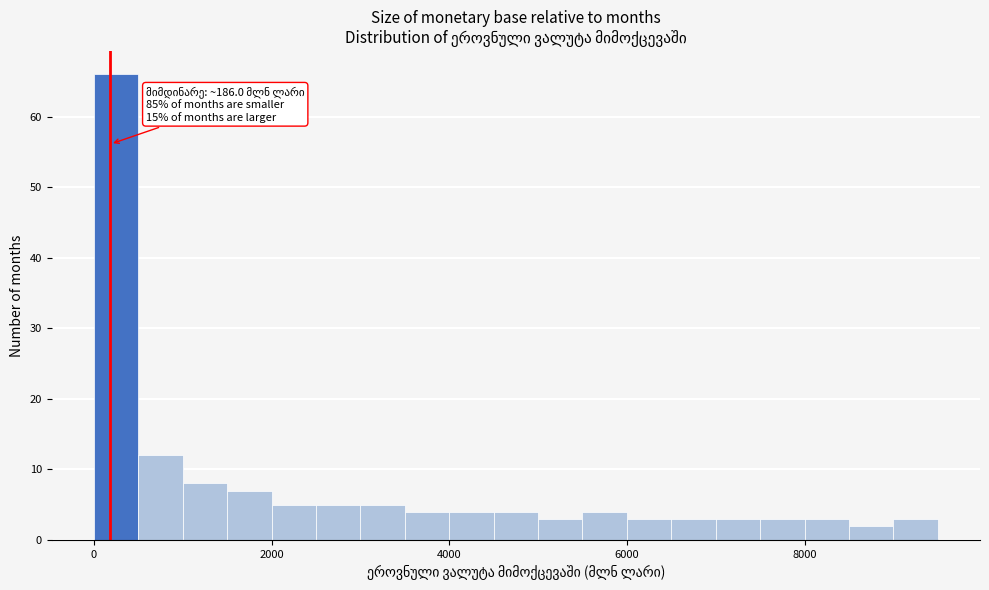

Around what value on the x-axis is the tallest bar? Give the approximate position of its centre, as read against the axis.

200